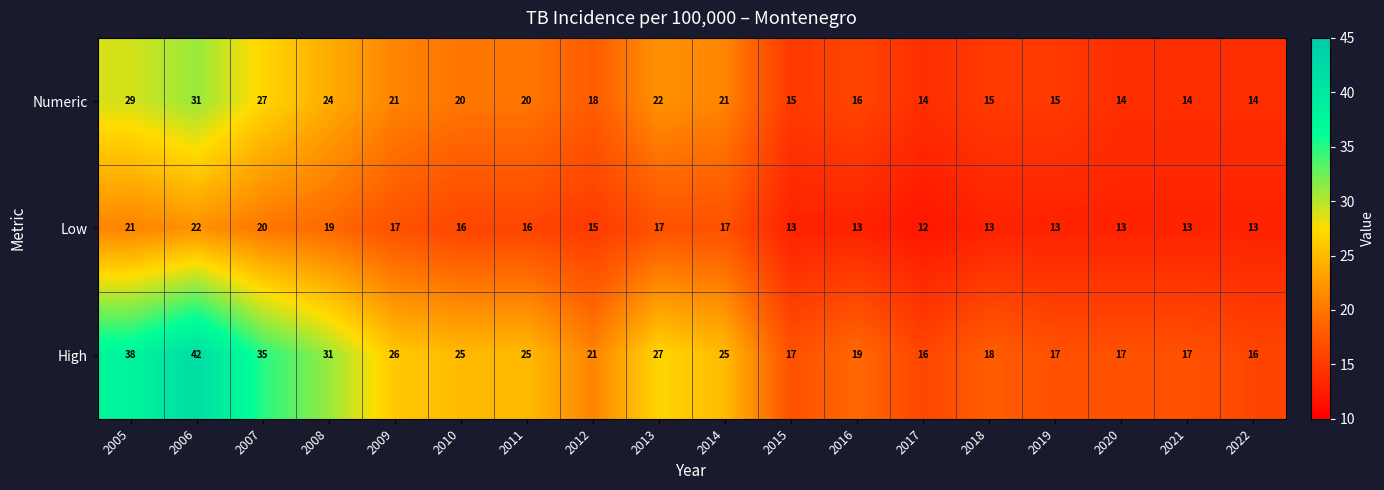

What is the sum of all High values?

432